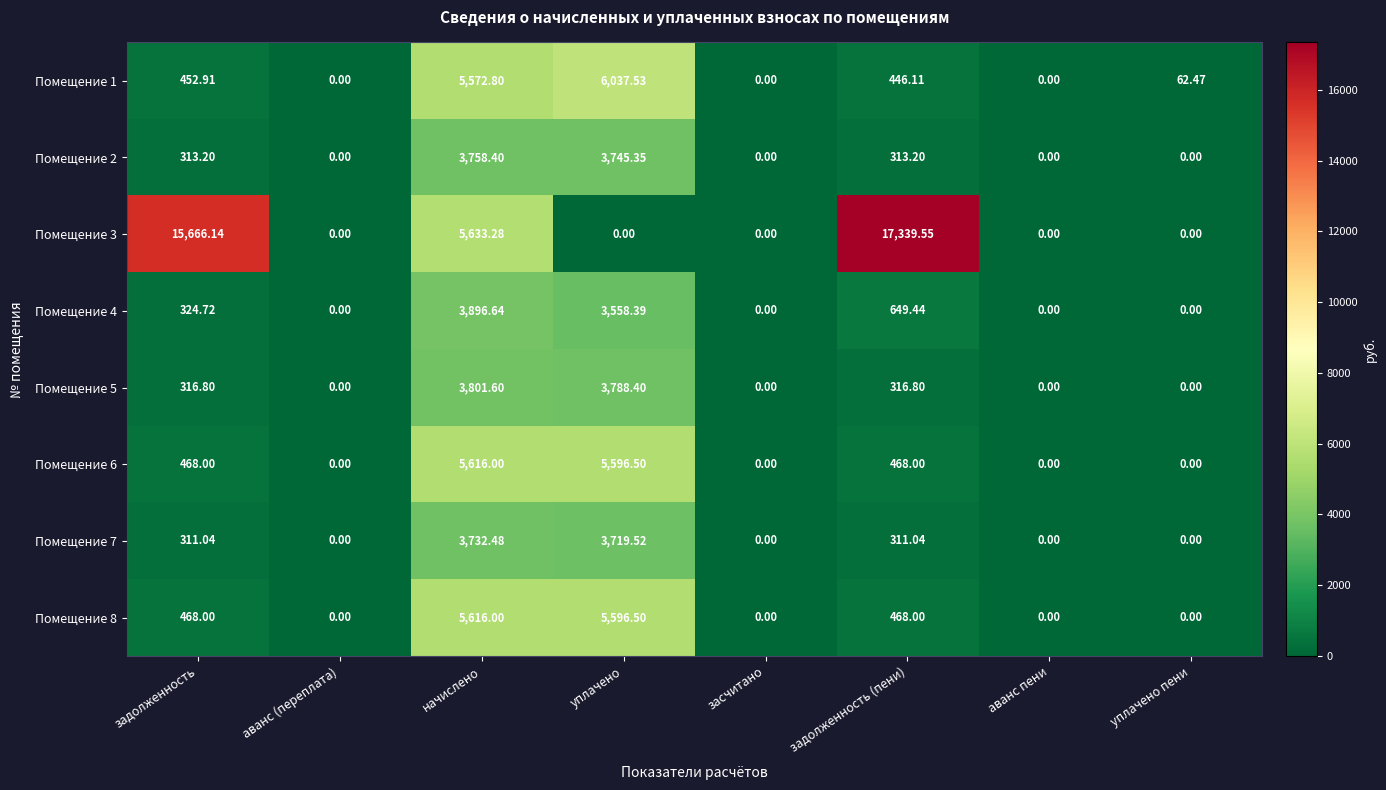

Where does the Помещение 2 series first go above 313?

задолженность